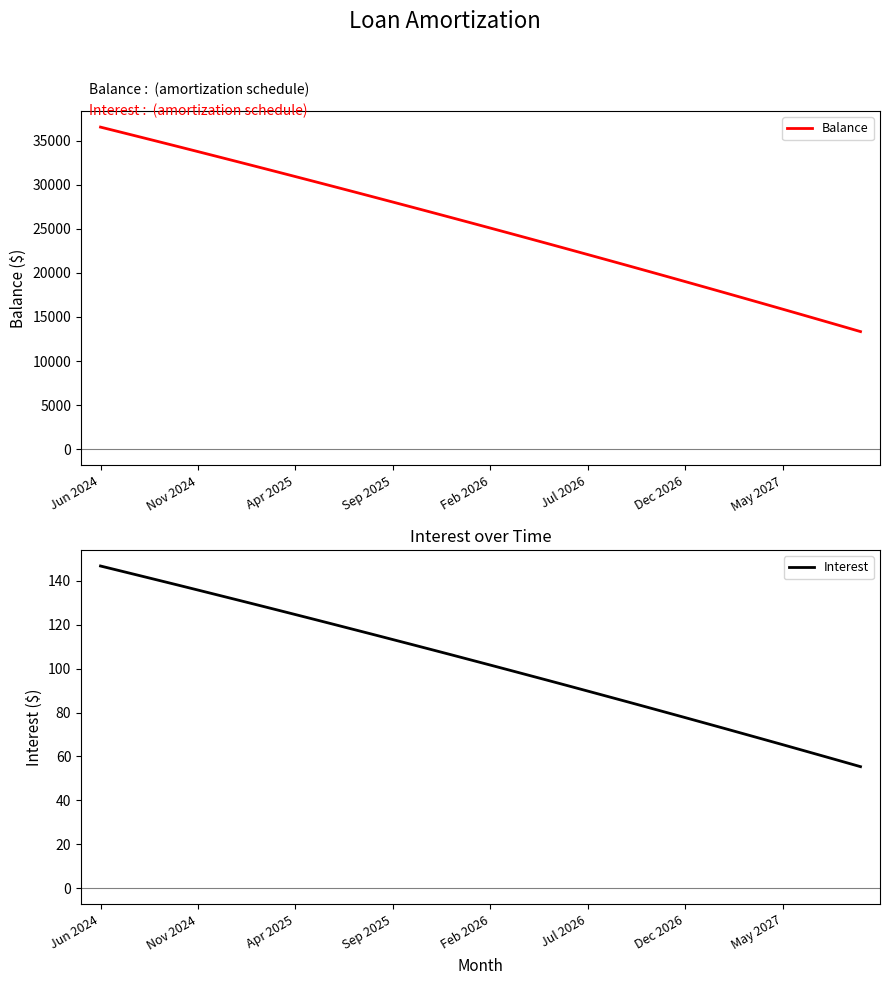

What is the minimum value for Balance?

13345